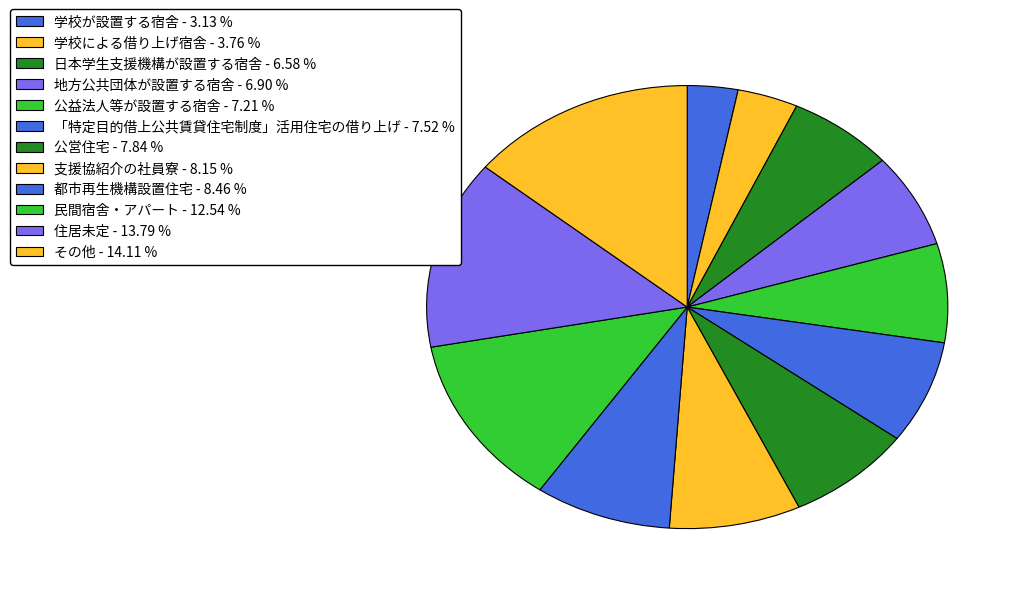

Does any single category account for the majority?

No